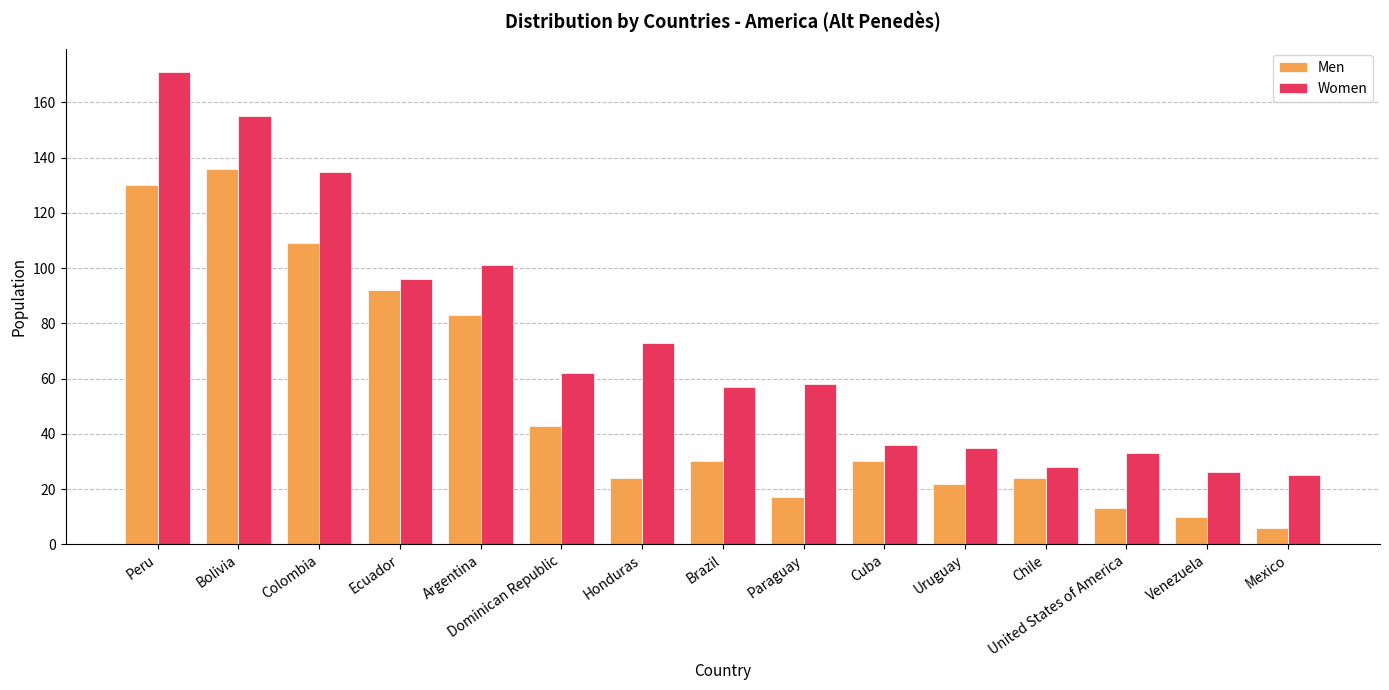

Reading right to left, extract all data points from this chart.

Men: Mexico=6	Venezuela=10	United States of America=13	Chile=24	Uruguay=22	Cuba=30	Paraguay=17	Brazil=30	Honduras=24	Dominican Republic=43	Argentina=83	Ecuador=92	Colombia=109	Bolivia=136	Peru=130
Women: Mexico=25	Venezuela=26	United States of America=33	Chile=28	Uruguay=35	Cuba=36	Paraguay=58	Brazil=57	Honduras=73	Dominican Republic=62	Argentina=101	Ecuador=96	Colombia=135	Bolivia=155	Peru=171